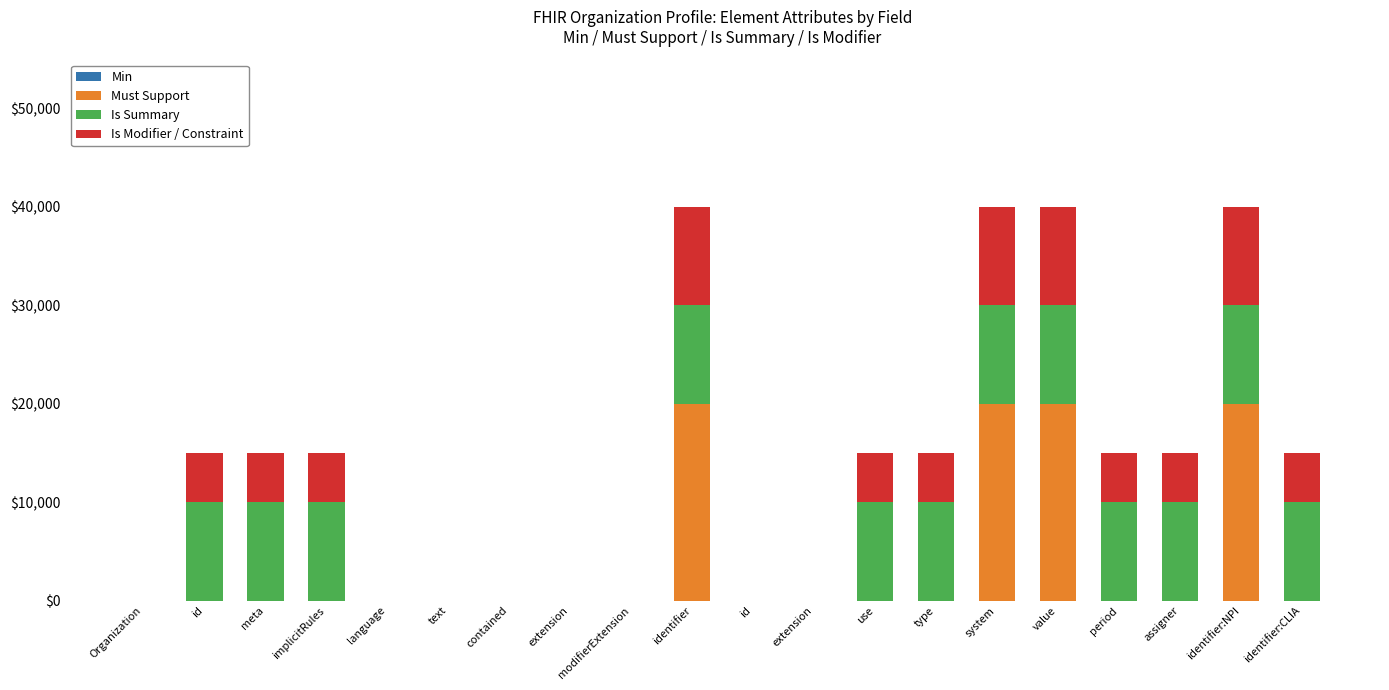

Which series has the largest range (max minus min)?

Must Support